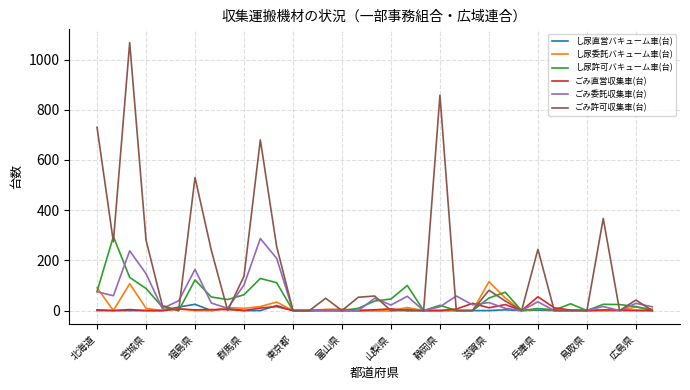

True or false: し尿直営バキューム車(台) and ごみ許可収集車(台) cross at least once.

True